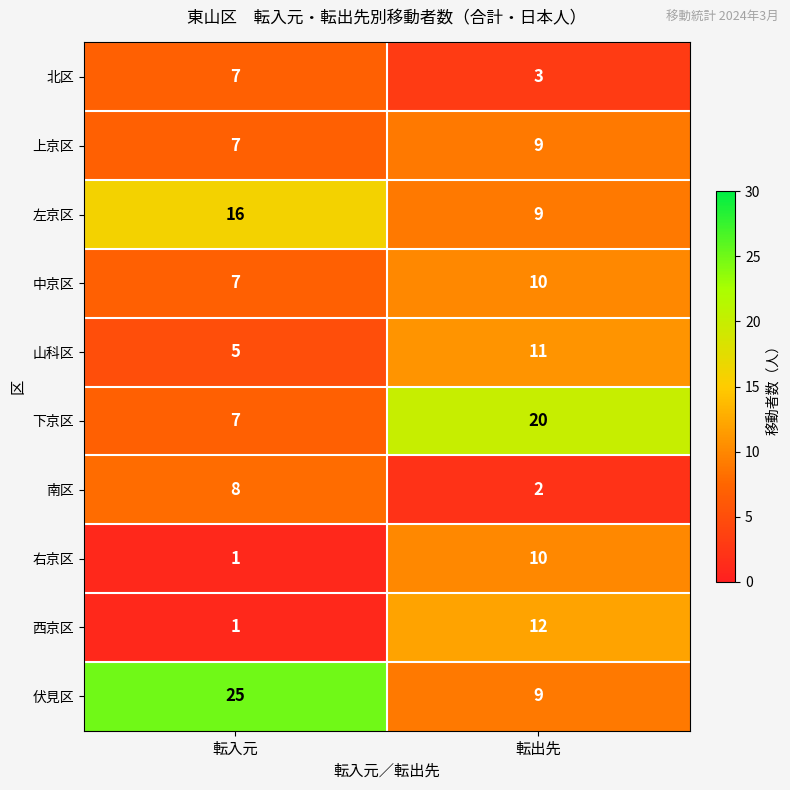

Between 転入元 and 転出先, which series saw the biggest shift?

伏見区